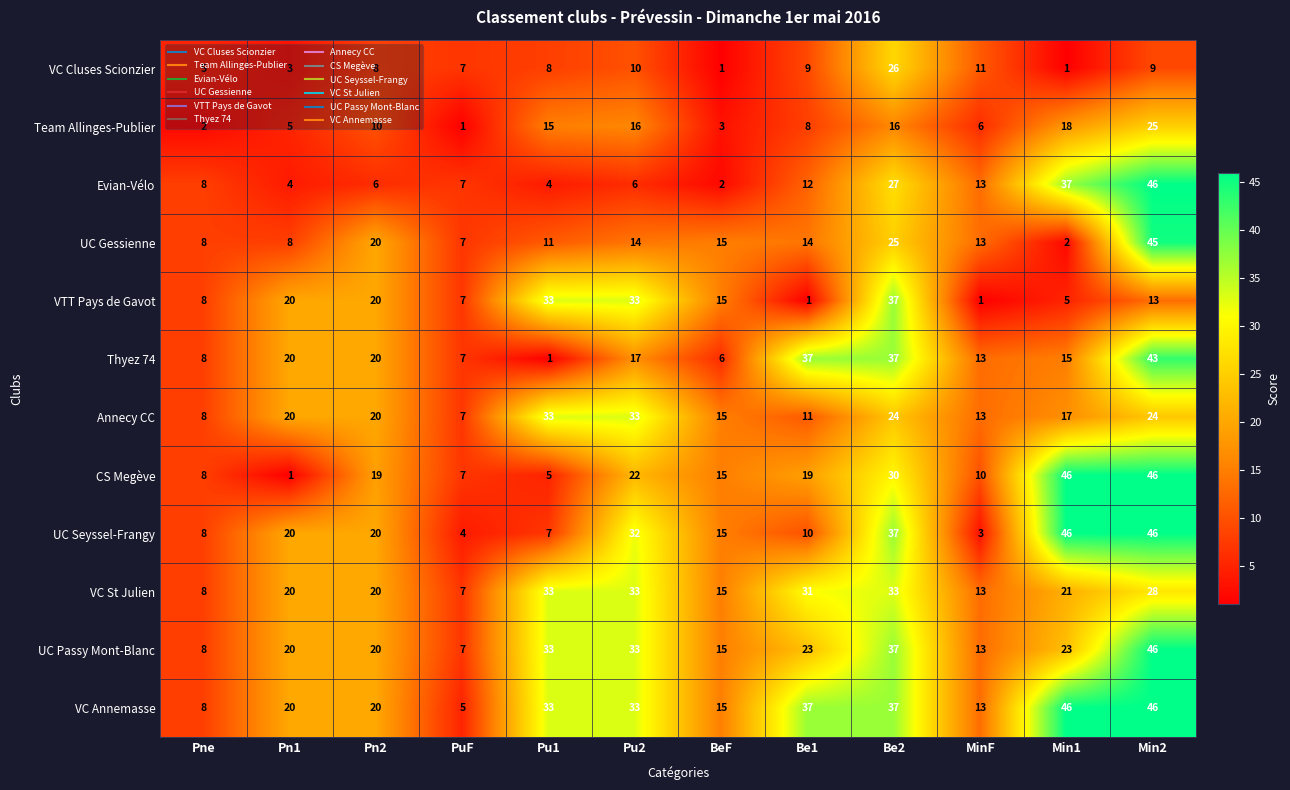

What is the difference between the maximum and minimum values in the VC Annemasse series?

41